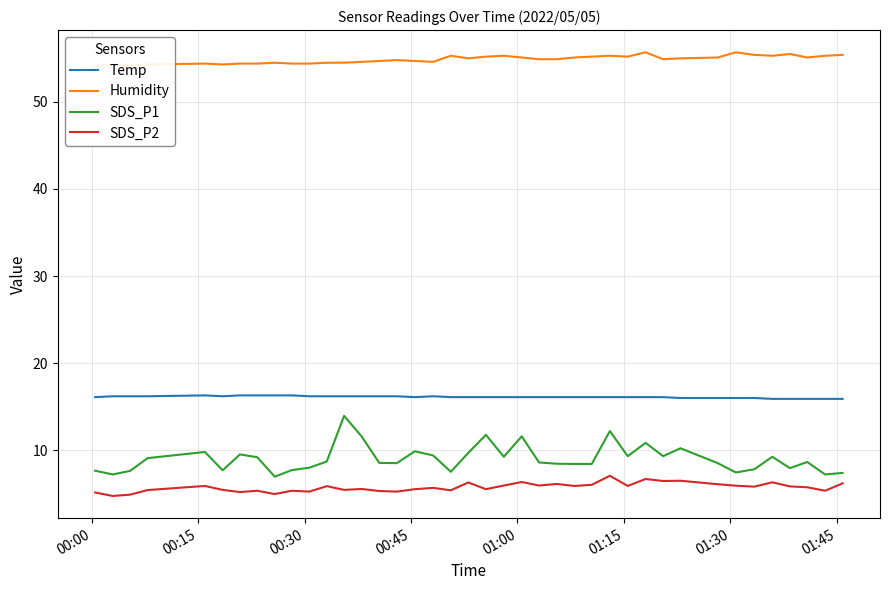

True or false: SDS_P1 and Temp cross at least once.

False